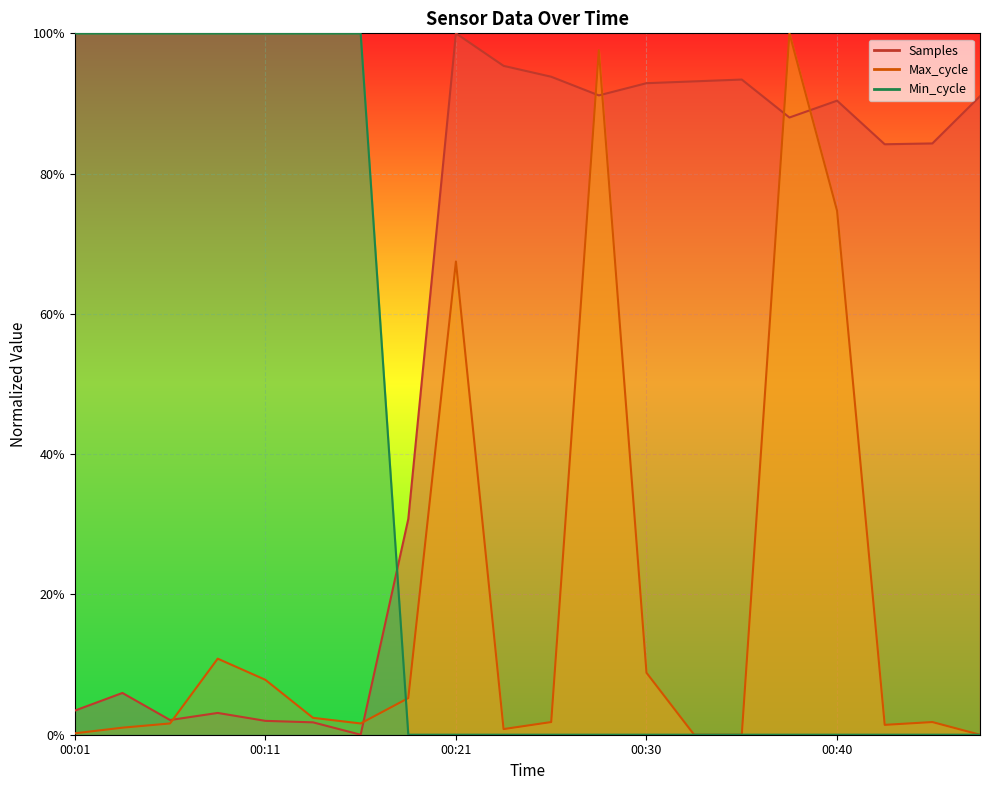

Is the value of Min_cycle at 00:47 greater than the value of Samples at 00:11?

No